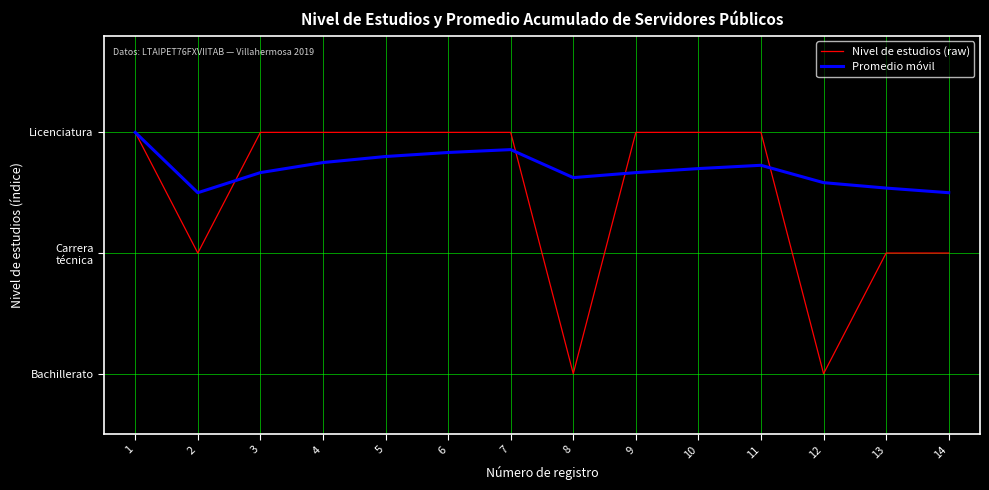

Does the chart have visible grid lines?

Yes